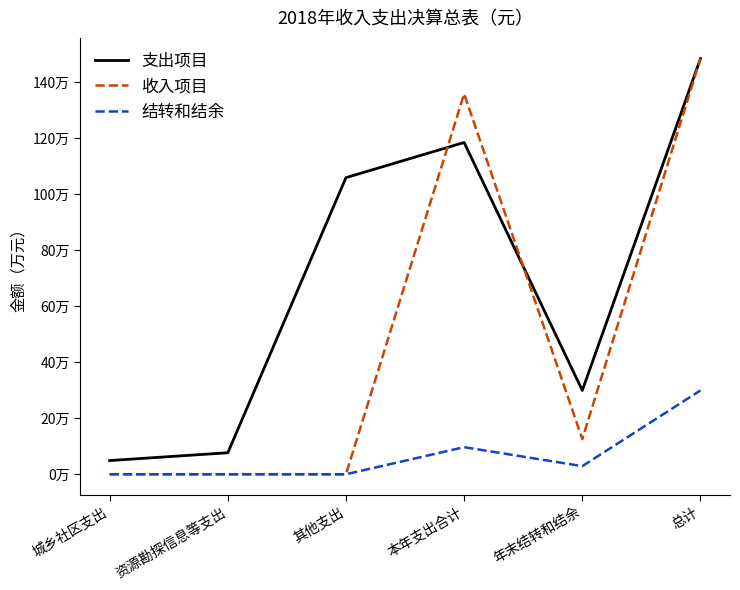

What are all the series names shown in the legend?

支出项目, 收入项目, 结转和结余